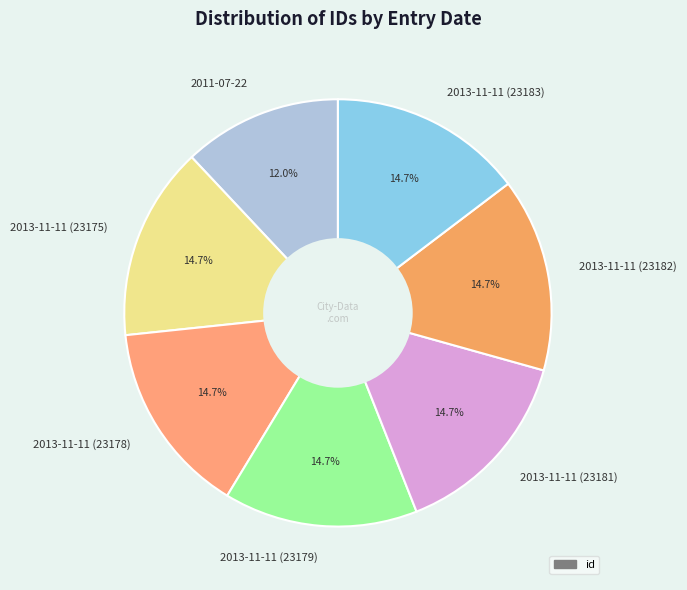

Does 2011-07-22 represent more than half of the total?

No